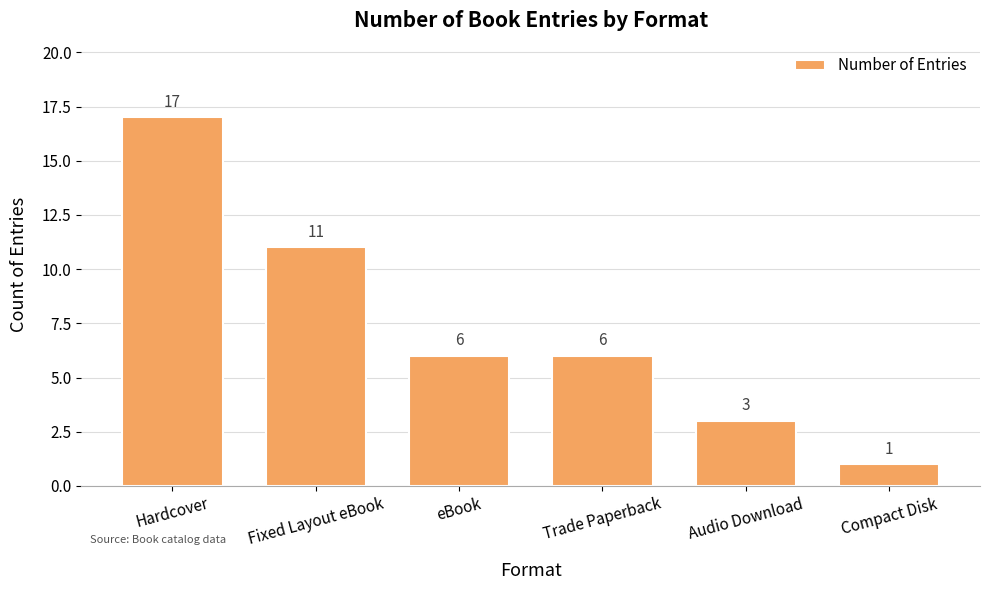

What is the change in value from Hardcover to Trade Paperback?

-11